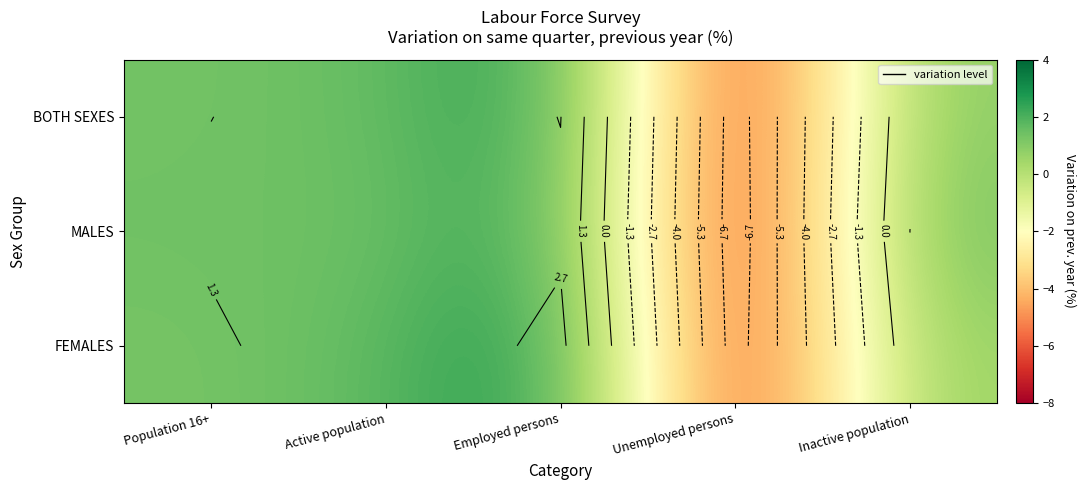

The value of FEMALES at Employed persons is 0.9. True or false?

False